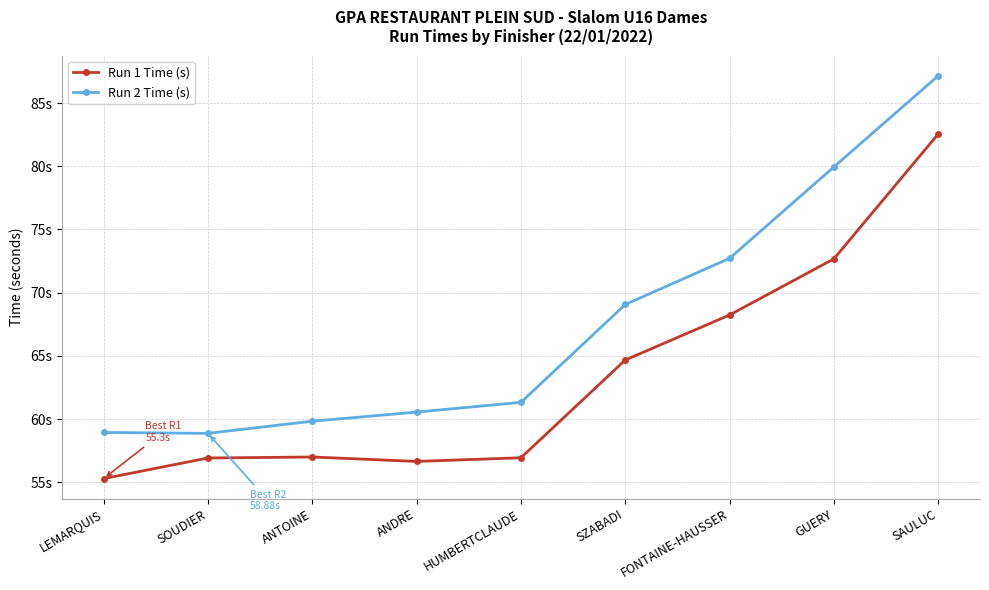

Which series has the largest range (max minus min)?

Run 2 Time (s)